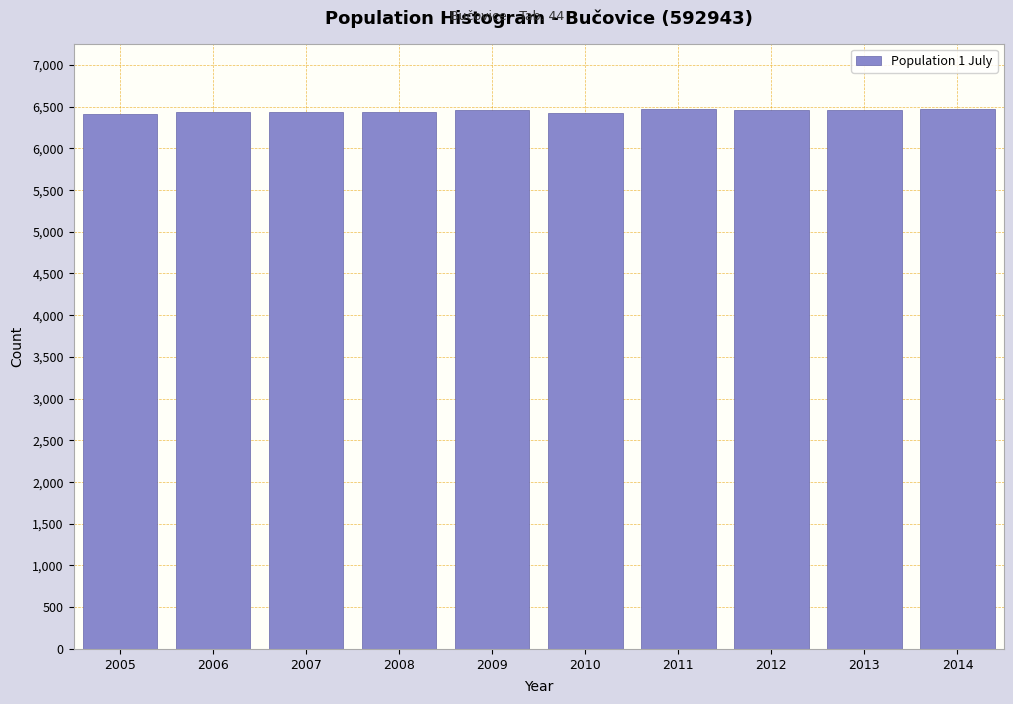

What is the sum of all values?

64468